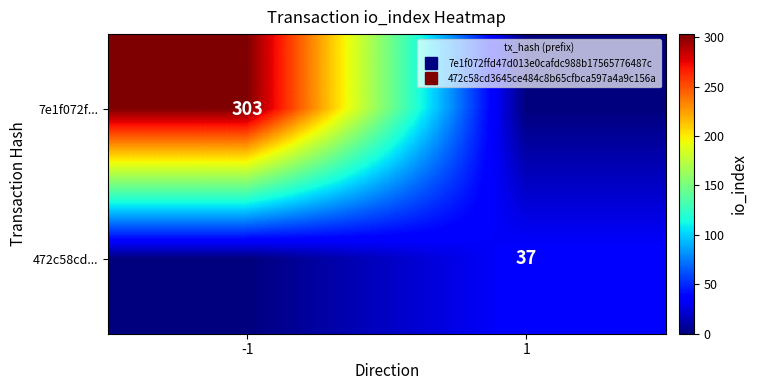

What is the total value across all series at 1?

37